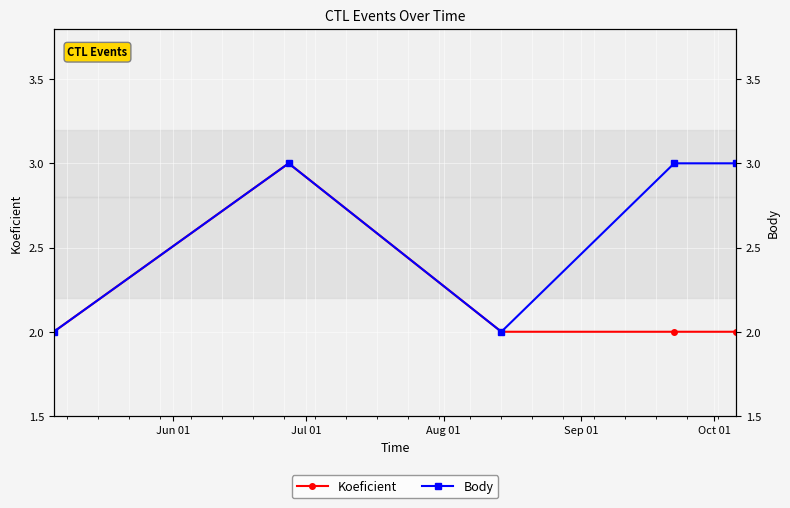

What is the total value across all series at Aug 01?

4